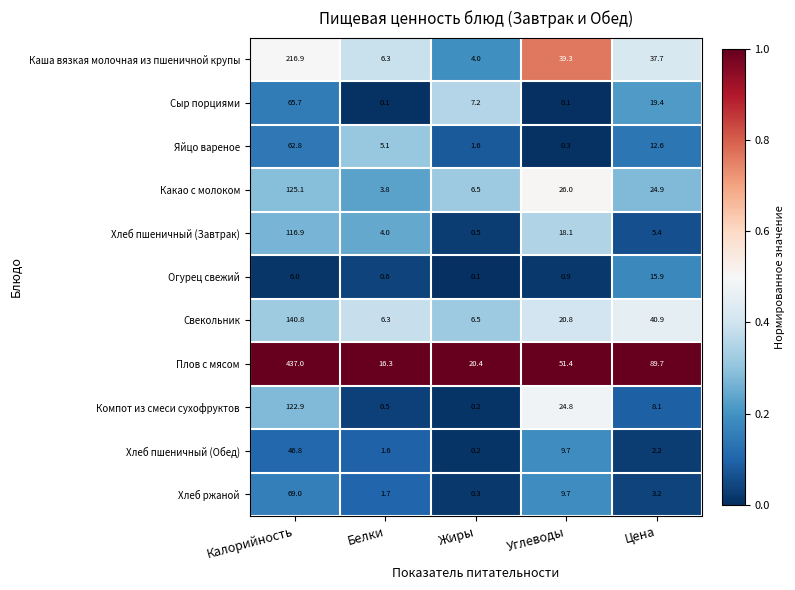

How many categories are shown in the chart?

5